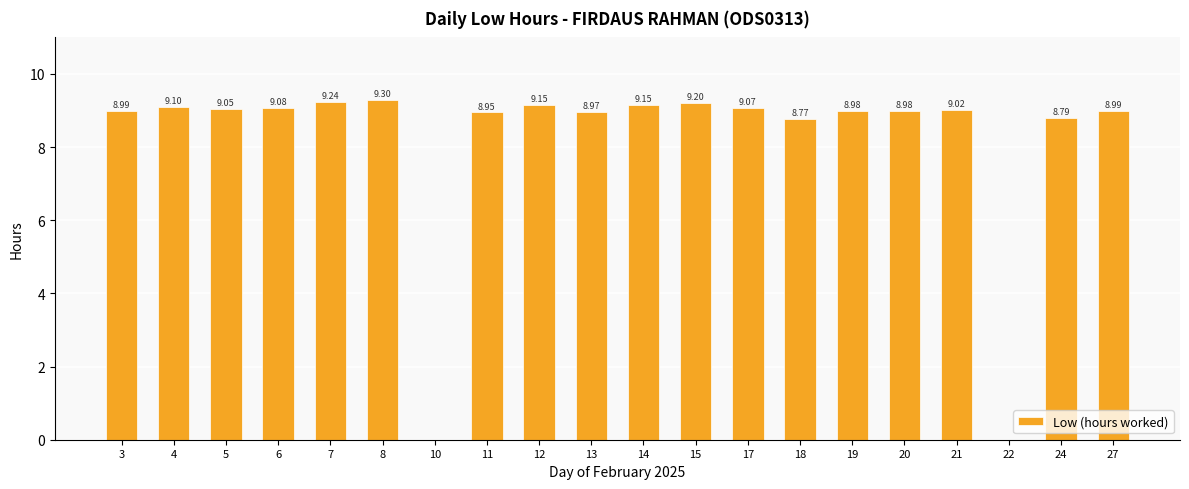

The chart shows a value of 6.0 at 5. True or false?

False